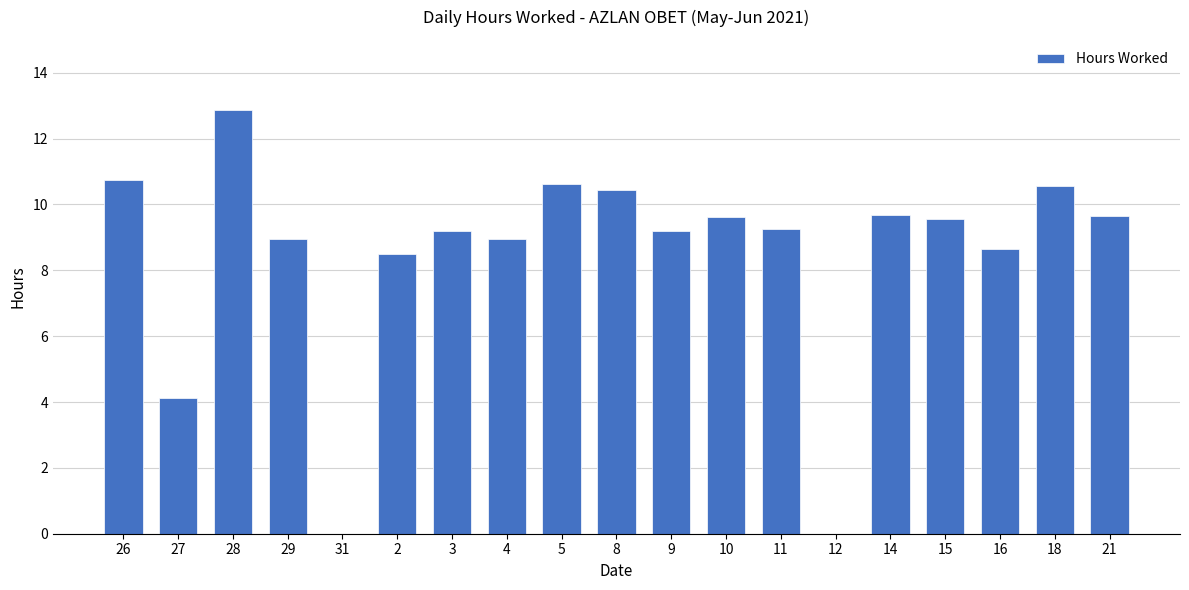

Read the value at 11.

9.3